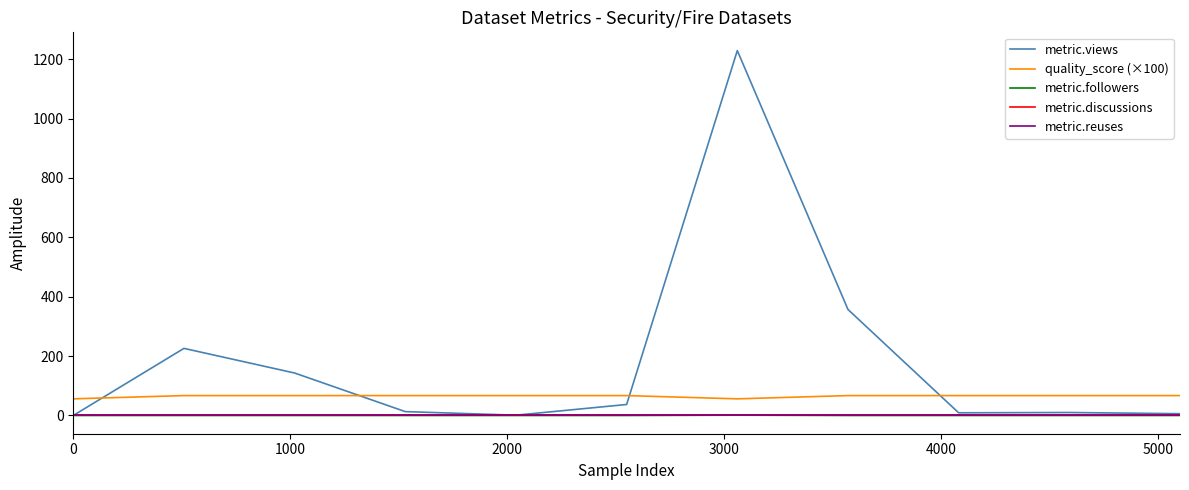

At how many categories does at least one series exceed 372?

1